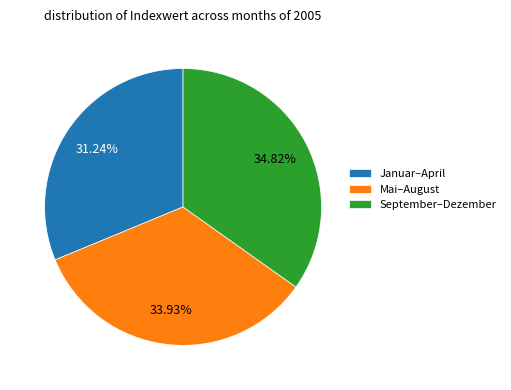

Does any single category account for the majority?

No